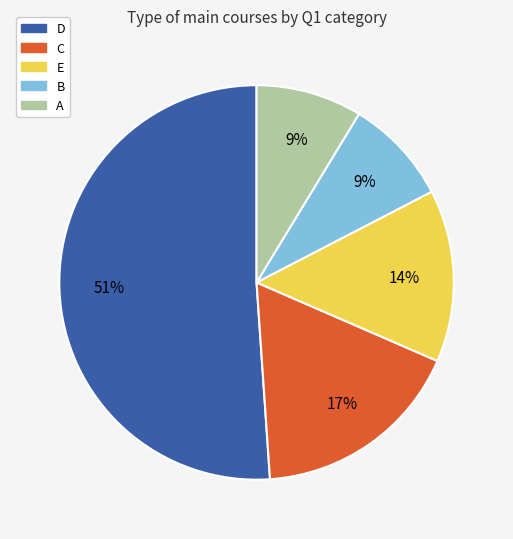

Which has a higher value, C or D?

D